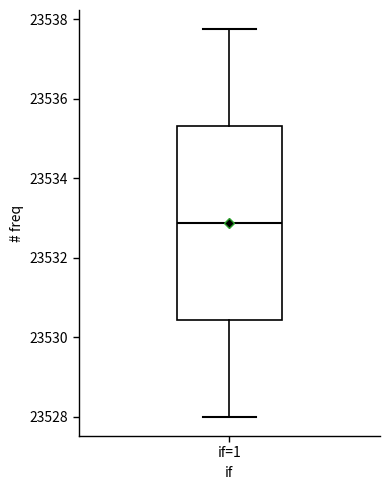

Read this box plot against the y-axis: the position of the median line, the range covered by the box, and the ends of both whiskers. The values are not printed on the chart, so give them approximately, as read against the axis.

median 23532.8, box 23530.4 to 23535.4, whiskers 23528.0 to 23537.8